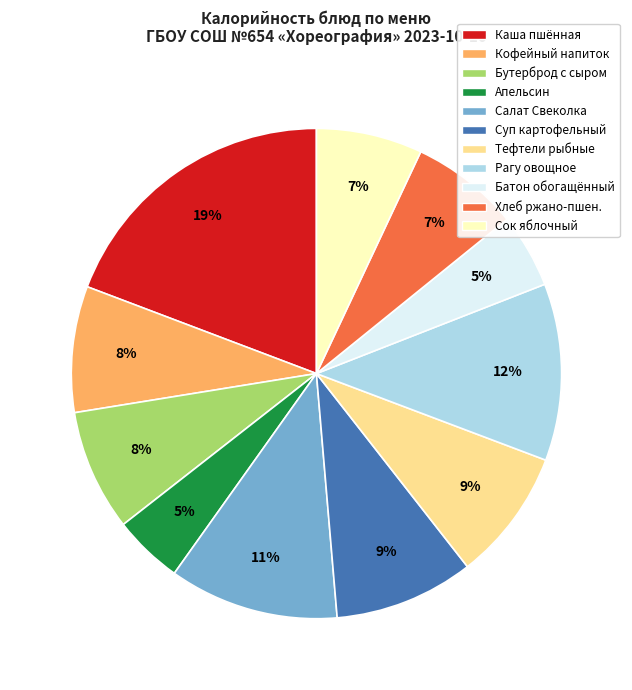

Is the sum of Суп картофельный and Сок яблочный greater than half?

No